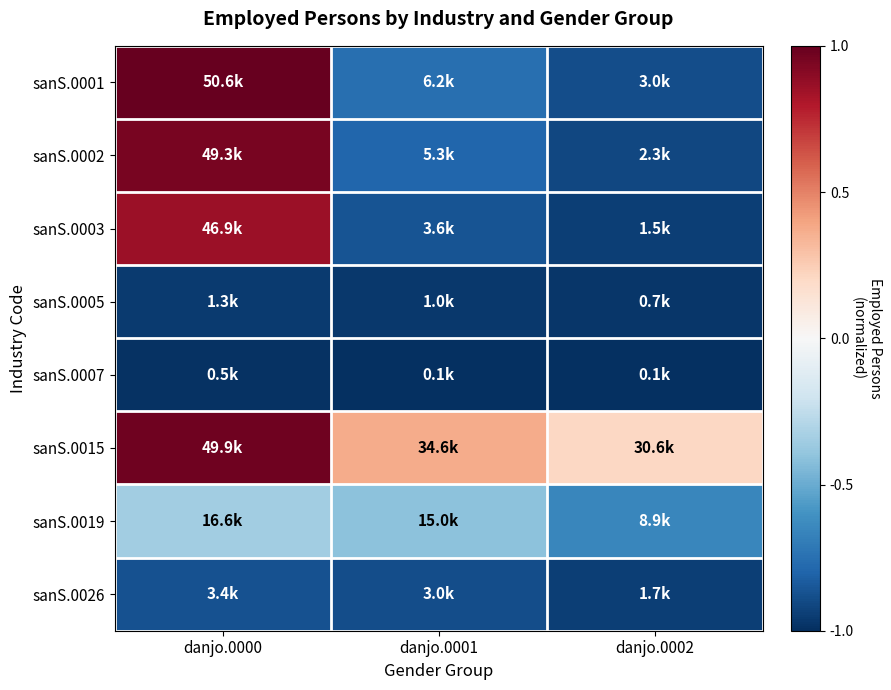

How many data points does each series have?

3